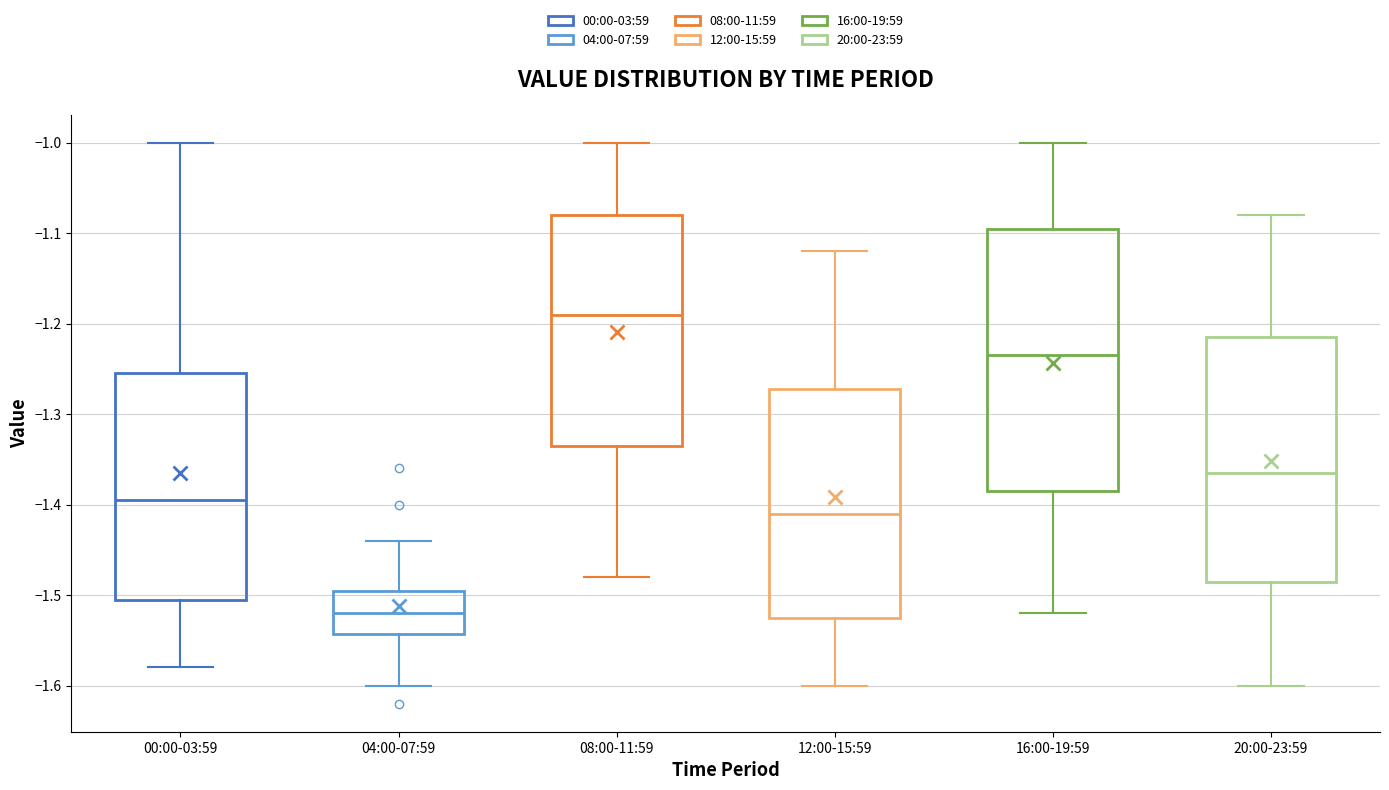

Which box has the lowest median line?

04:00-07:59